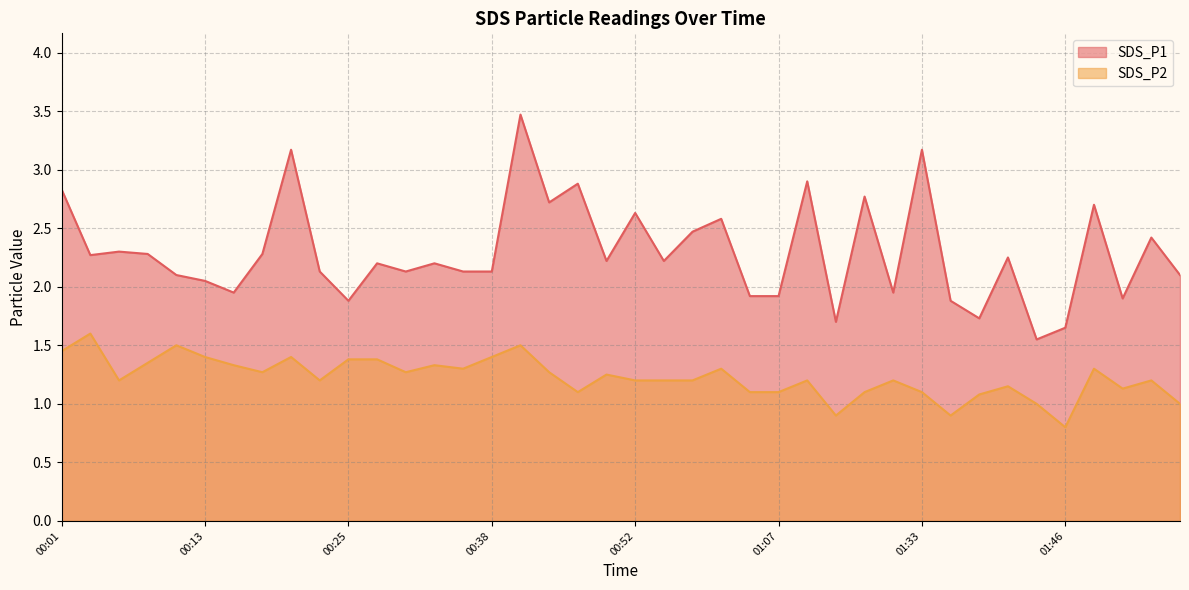

Rank the categories by SDS_P2 value from lowest to highest.

01:46, 01:26, 01:36, 01:43, 01:55, 01:38, 00:48, 01:02, 01:07, 01:28, 01:33, 01:51, 01:40, 00:06, 00:23, 00:52, 00:55, 00:57, 01:10, 01:31, 01:53, 00:50, 00:18, 00:30, 00:45, 00:35, 01:00, 01:48, 00:16, 00:33, 00:08, 00:25, 00:28, 00:13, 00:21, 00:38, 00:01, 00:11, 00:40, 00:04